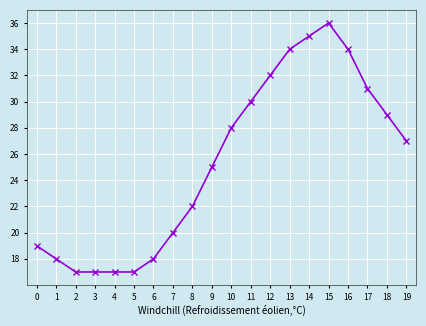

What is the difference between the second highest and minimum values?

18